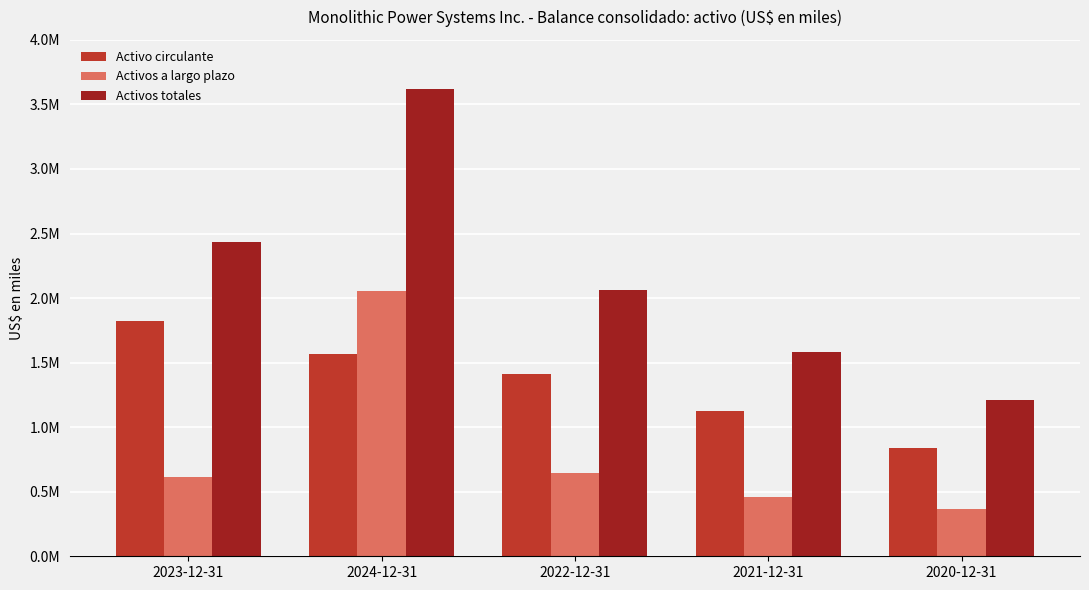

Read the Activos a largo plazo value at 2021-12-31.

460973